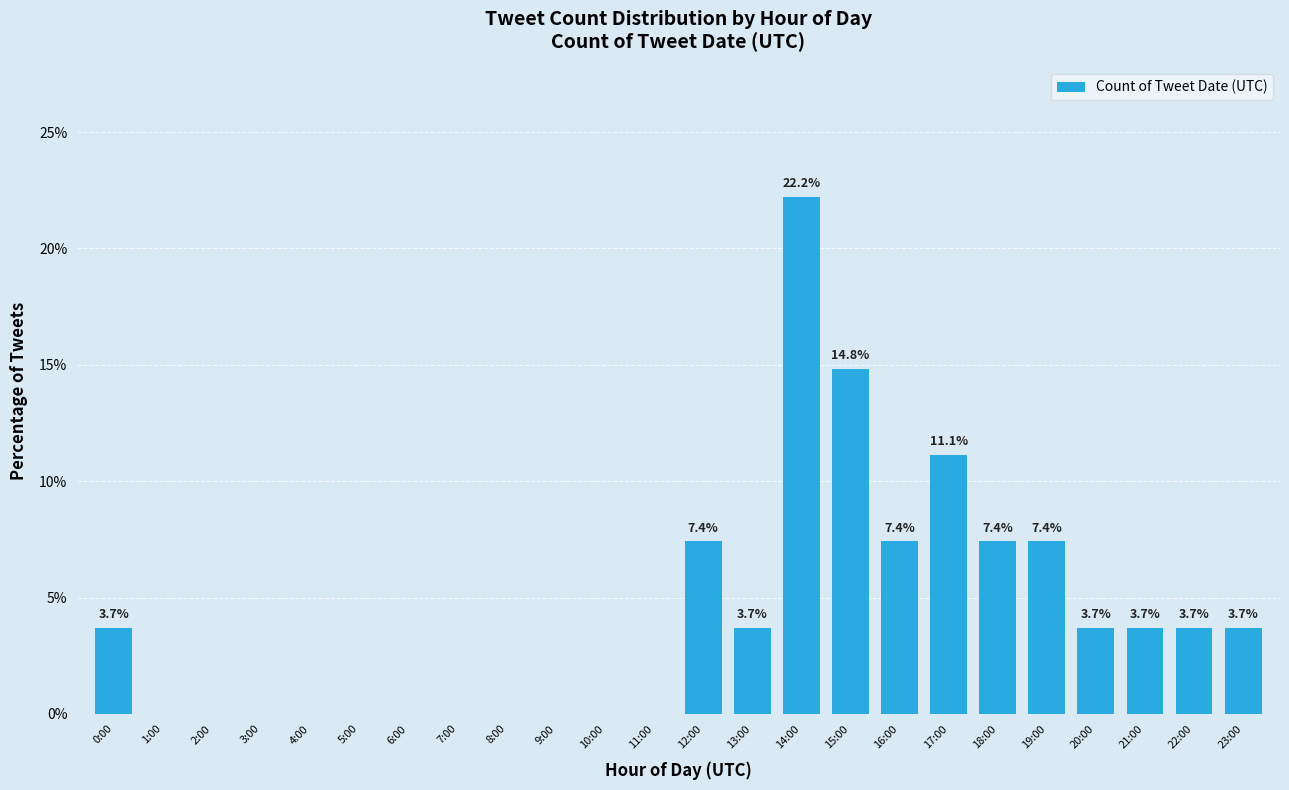

Reading left to right, list all the values displayed in this chart.

0:00=3.7	1:00=0.0	2:00=0.0	3:00=0.0	4:00=0.0	5:00=0.0	6:00=0.0	7:00=0.0	8:00=0.0	9:00=0.0	10:00=0.0	11:00=0.0	12:00=7.4	13:00=3.7	14:00=22.2	15:00=14.8	16:00=7.4	17:00=11.1	18:00=7.4	19:00=7.4	20:00=3.7	21:00=3.7	22:00=3.7	23:00=3.7